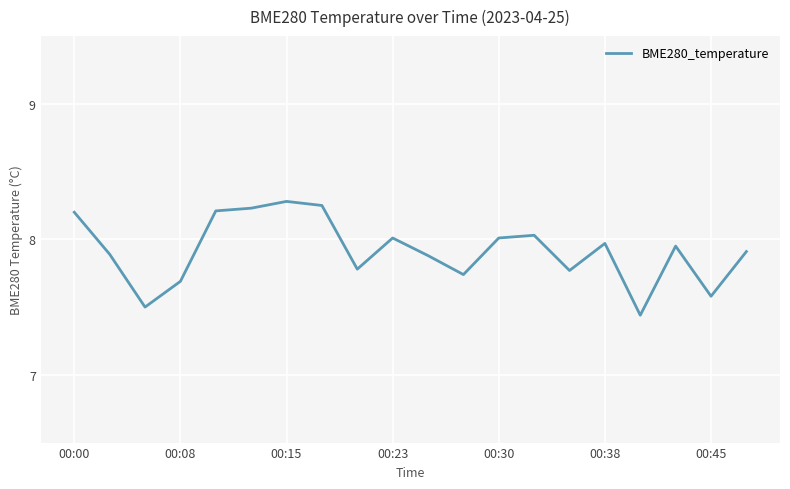

What is the difference between the second highest and minimum values?

0.8